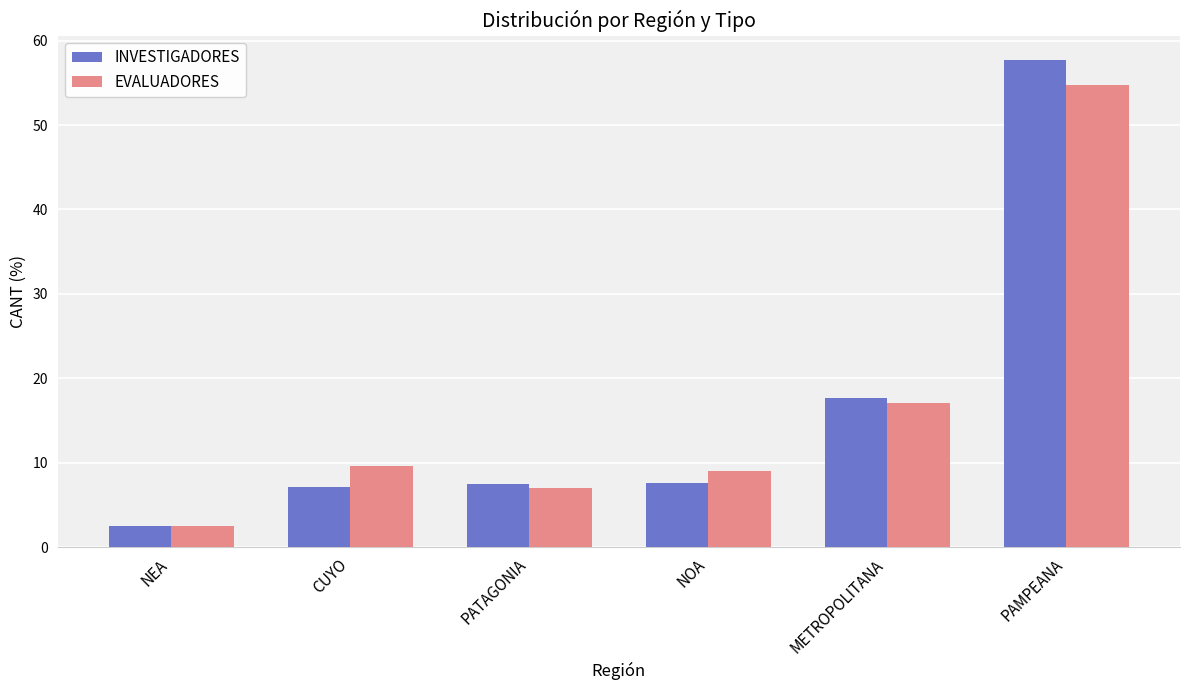

At which category is the sum across all series the highest?

PAMPEANA